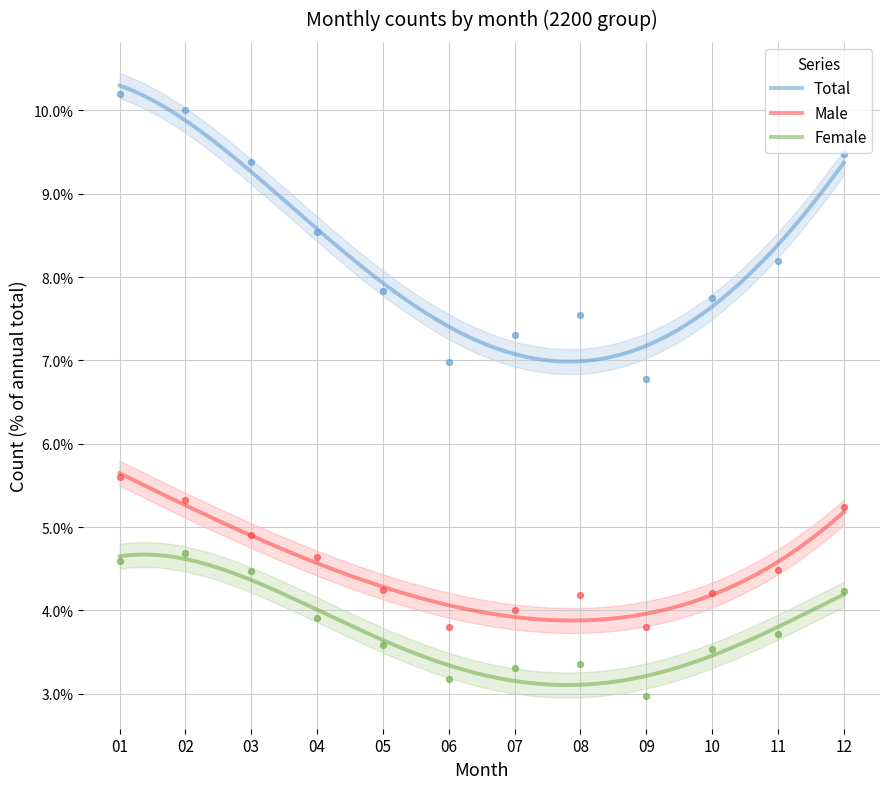

Which series contains the highest Y value?

Total